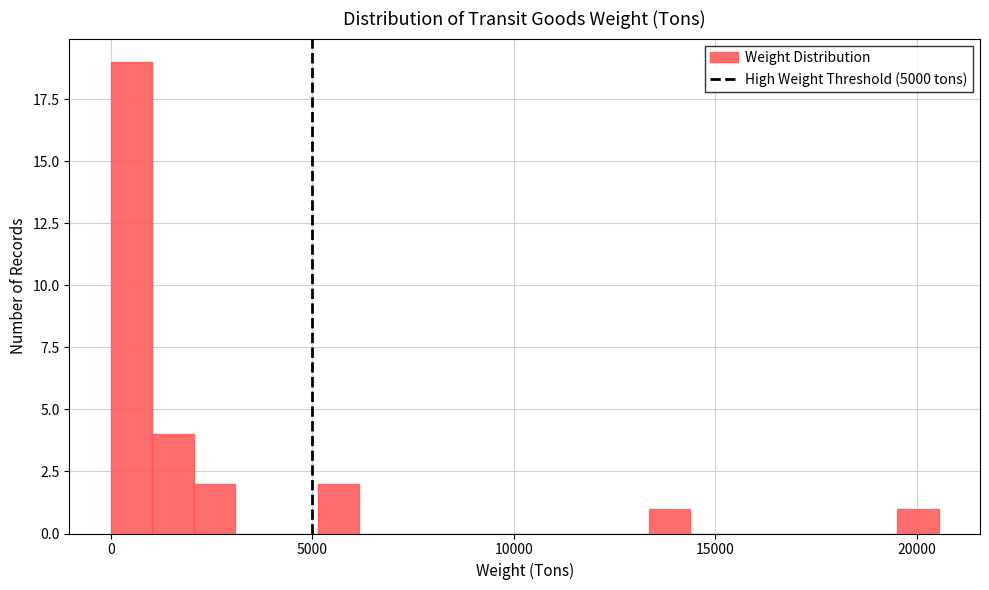

Read against the x-axis, roughly where is the centre of the tallest bar?

500